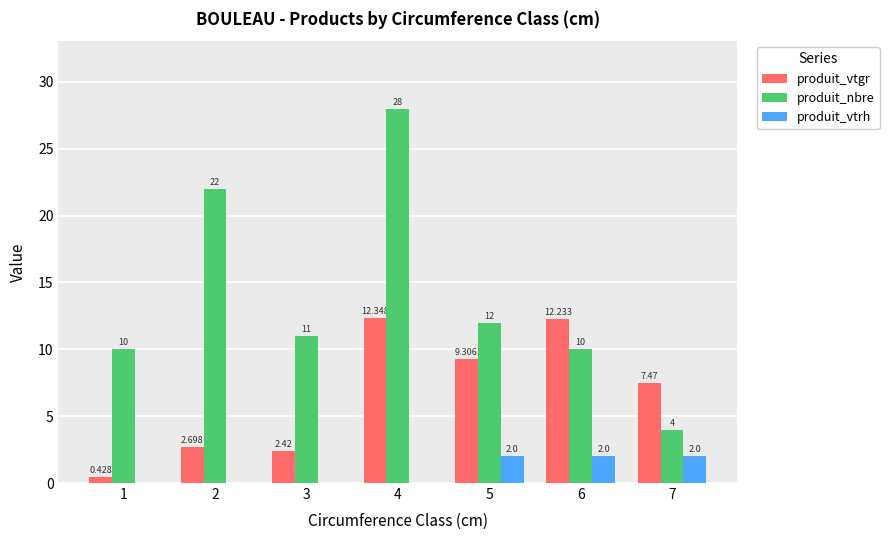

Between 2 and 6, which series saw the biggest shift?

produit_nbre